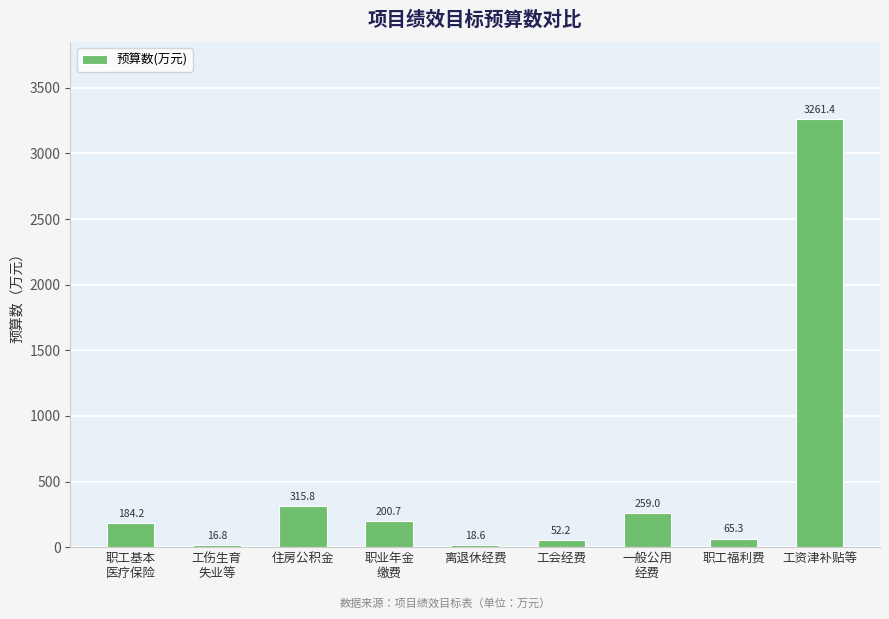

List the labels in order of value, smallest first.

工伤生育
失业等, 离退休经费, 工会经费, 职工福利费, 职工基本
医疗保险, 职业年金
缴费, 一般公用
经费, 住房公积金, 工资津补贴等